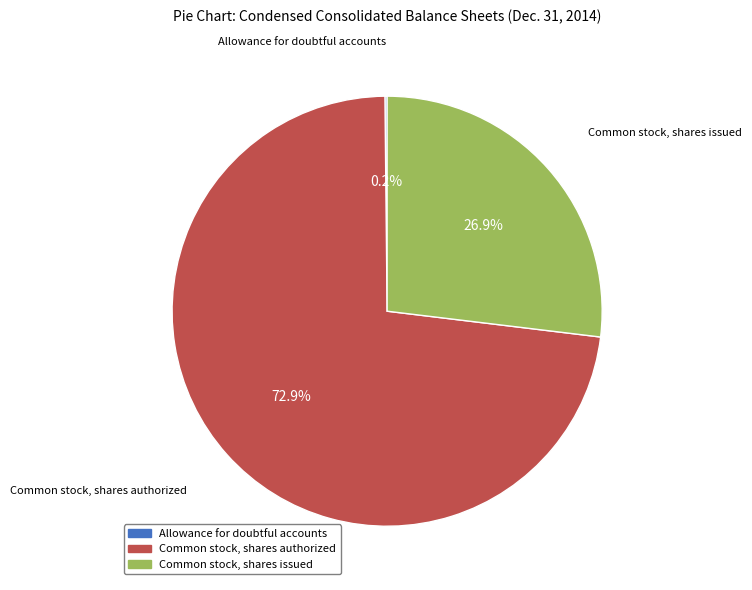

Which slice represents more than half of the pie?

Common stock, shares authorized